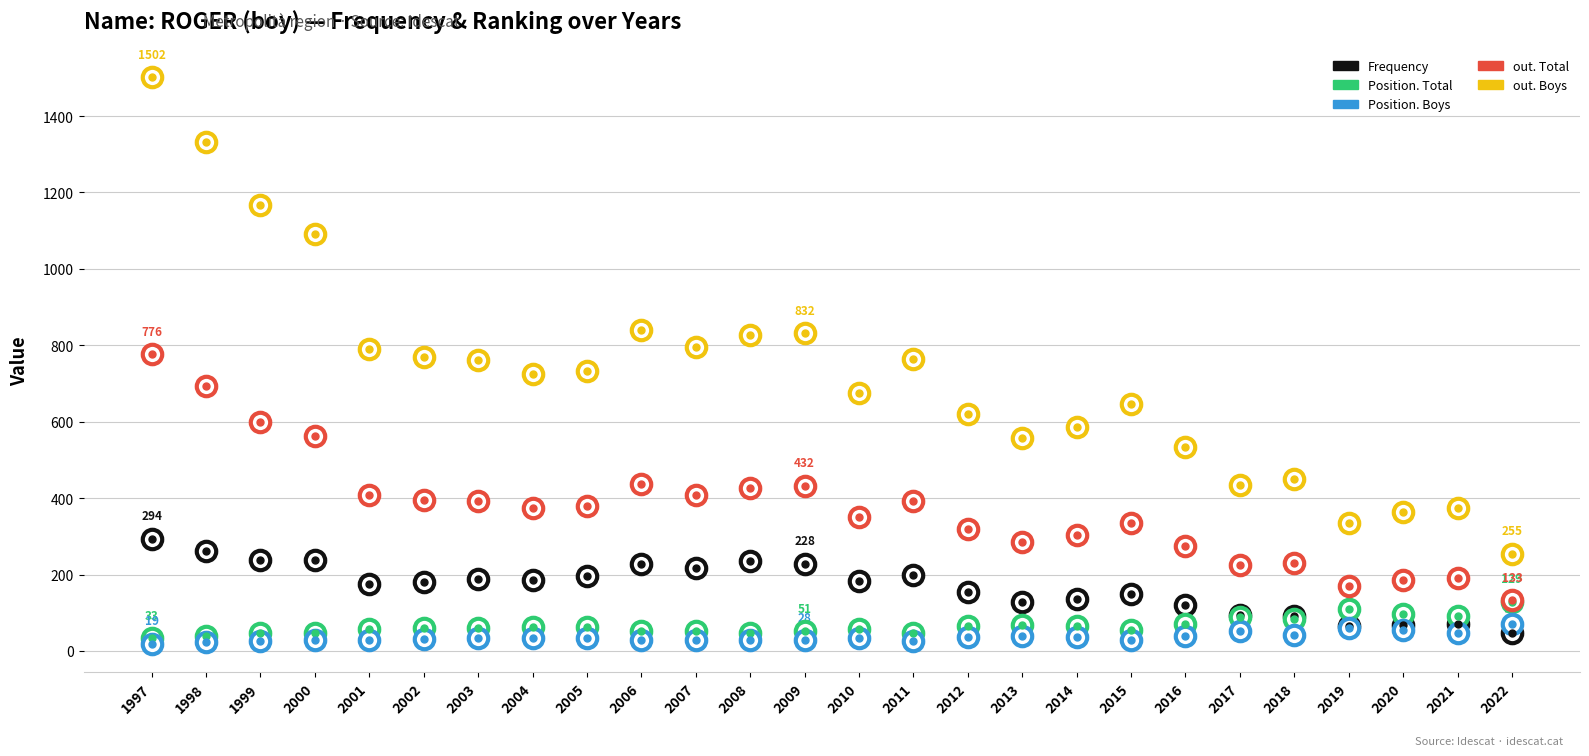

Does the chart have visible grid lines?

Yes